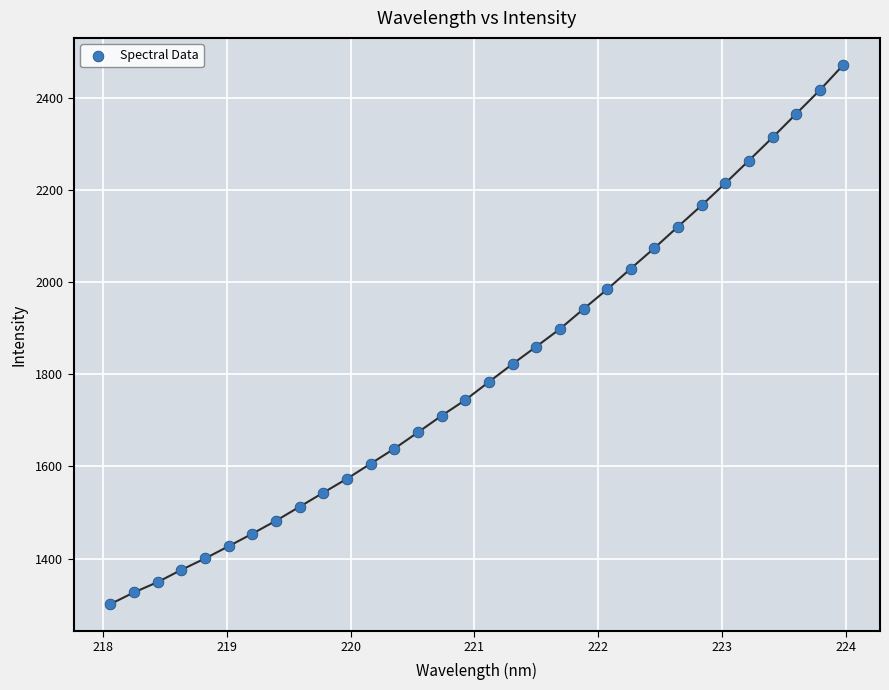

What is the range of X values (max minus min)?

5.9